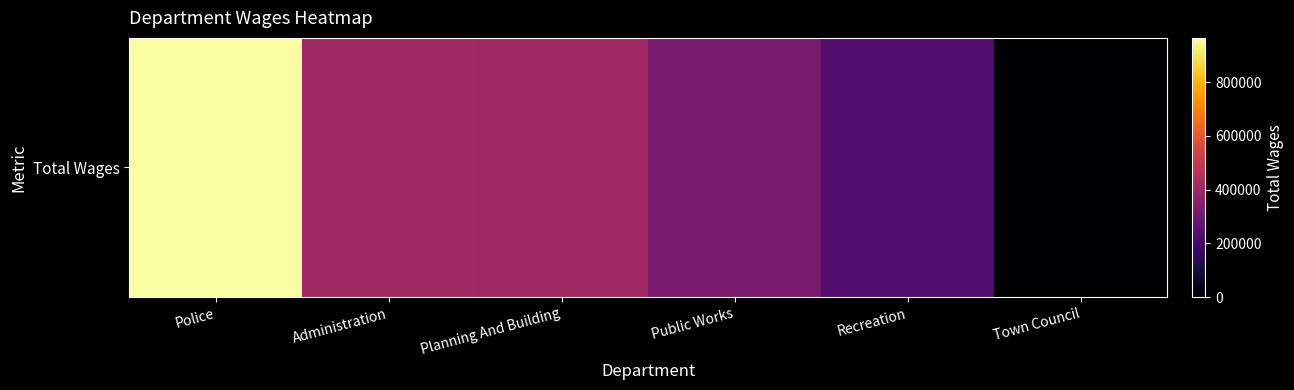

The value at Administration is 415711. True or false?

True